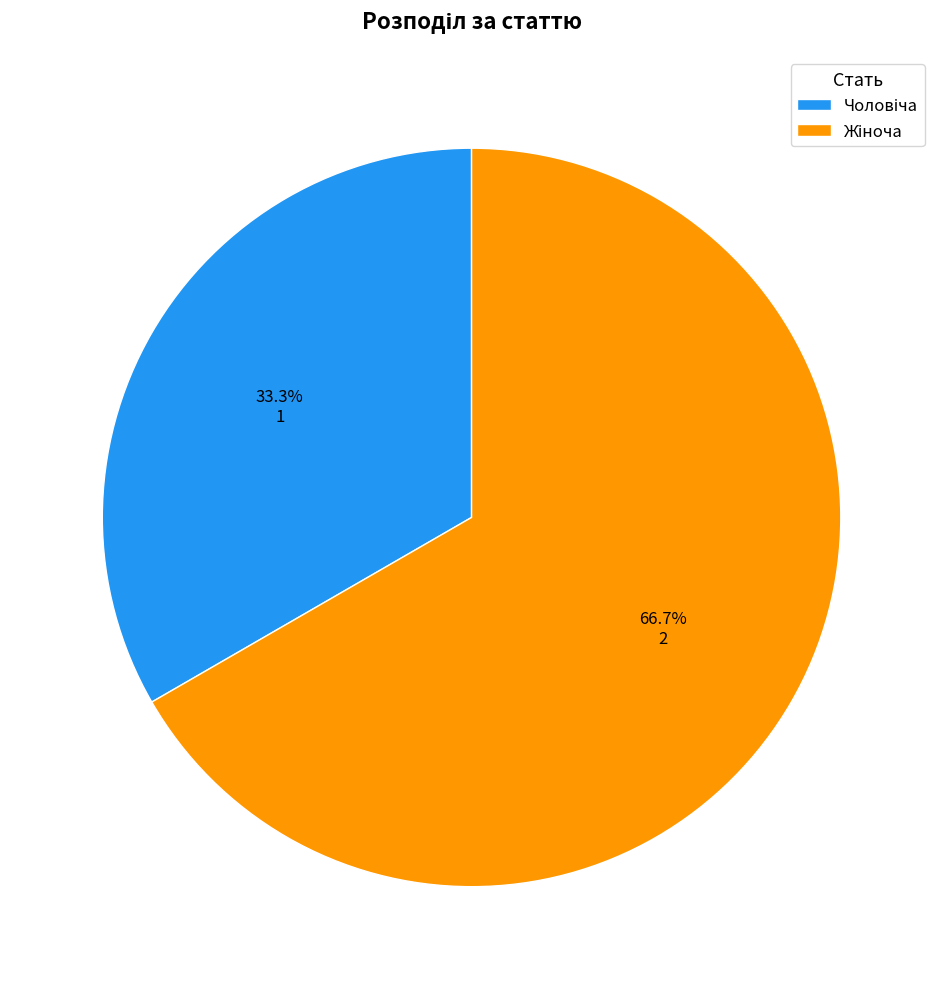

Does any single category account for the majority?

Yes